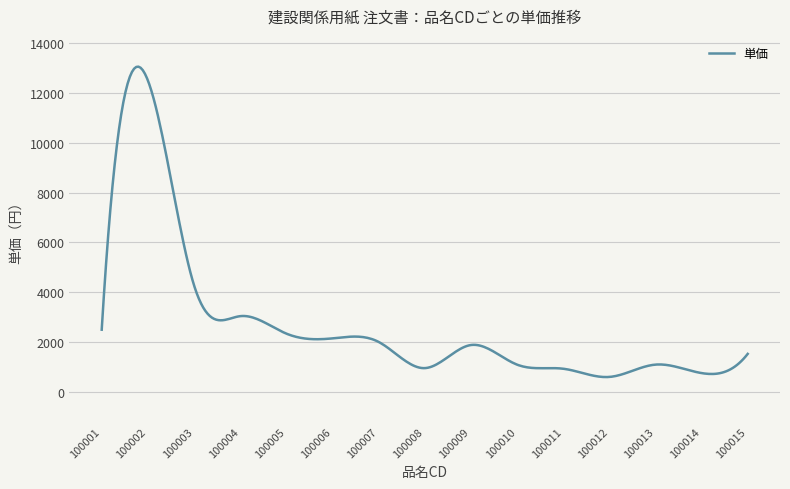

What is the greatest value displayed?

13050.1